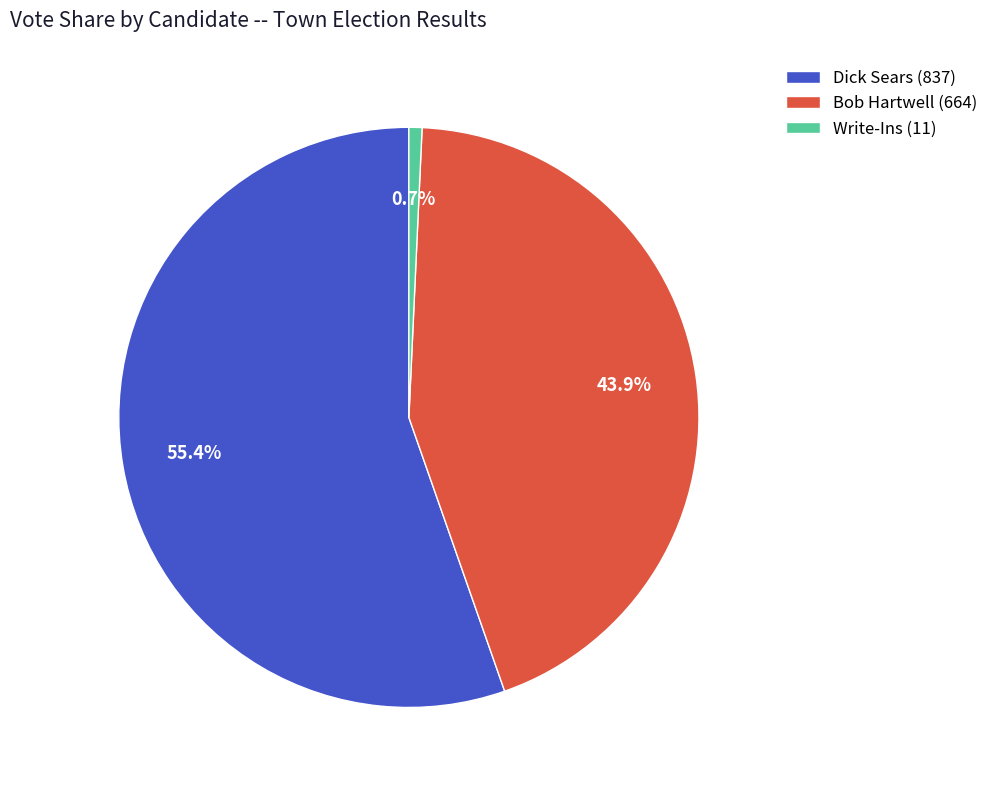

Rank the categories by value from highest to lowest.

Dick Sears (837), Bob Hartwell (664), Write-Ins (11)